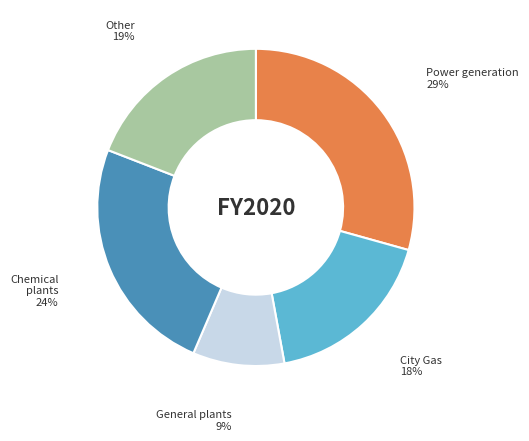

To the nearest percent, what is the difference between the largest and smallest slice percentages?

20%